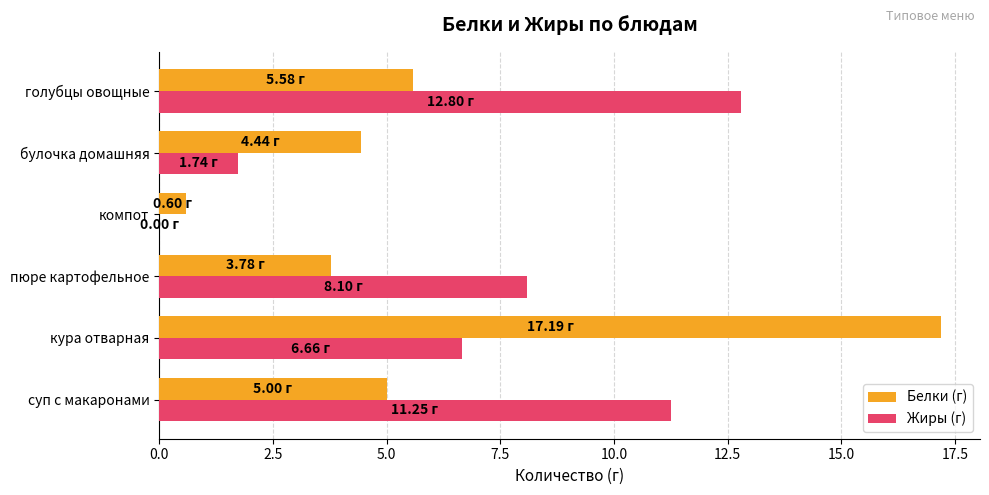

Between кура отварная and булочка домашняя, which series saw the biggest shift?

Белки (г)